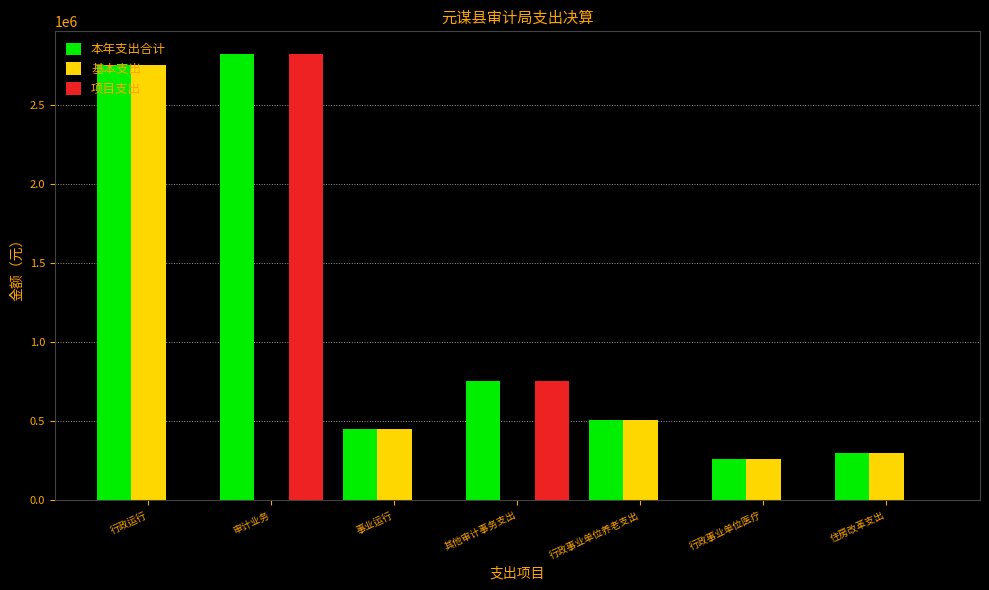

What is the total value across all series at 住房改革支出?

596674.0